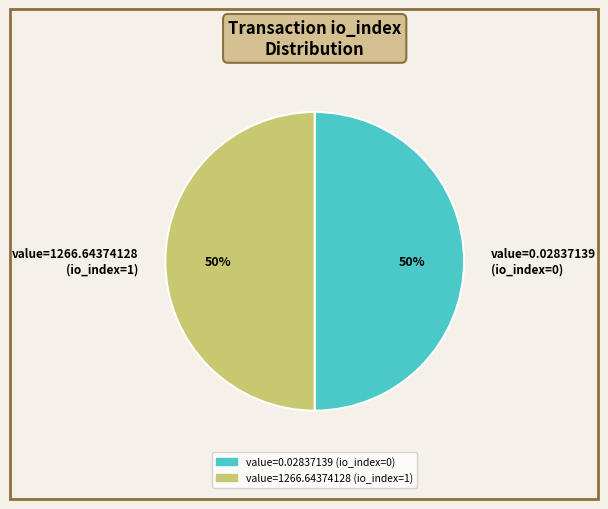

To the nearest percent, what is the average slice percentage?

50%